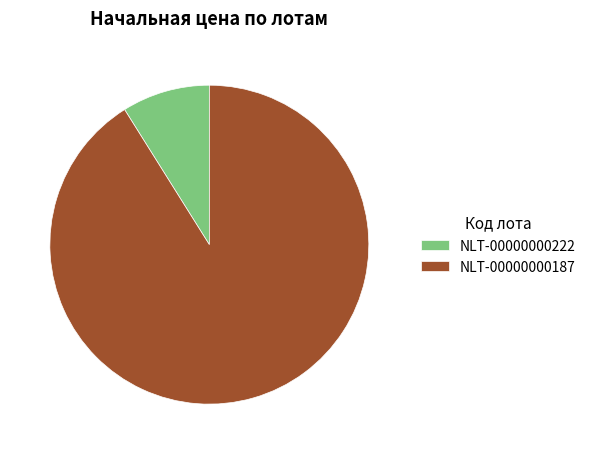

Between NLT-00000000222 and NLT-00000000187, which is larger?

NLT-00000000187